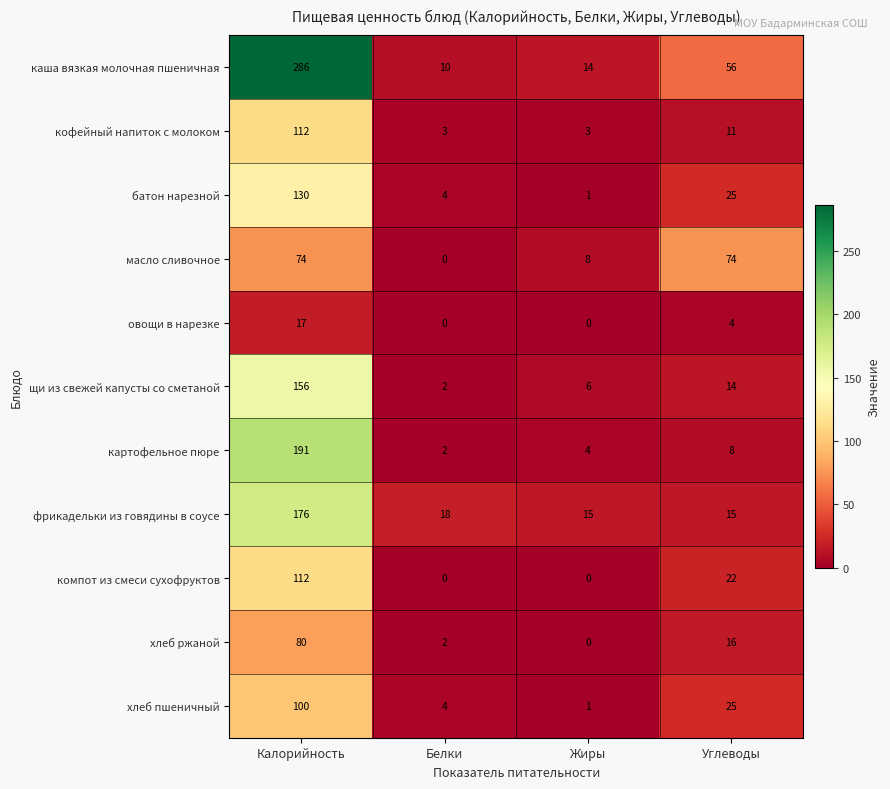

What is the average value of the батон нарезной series?

40